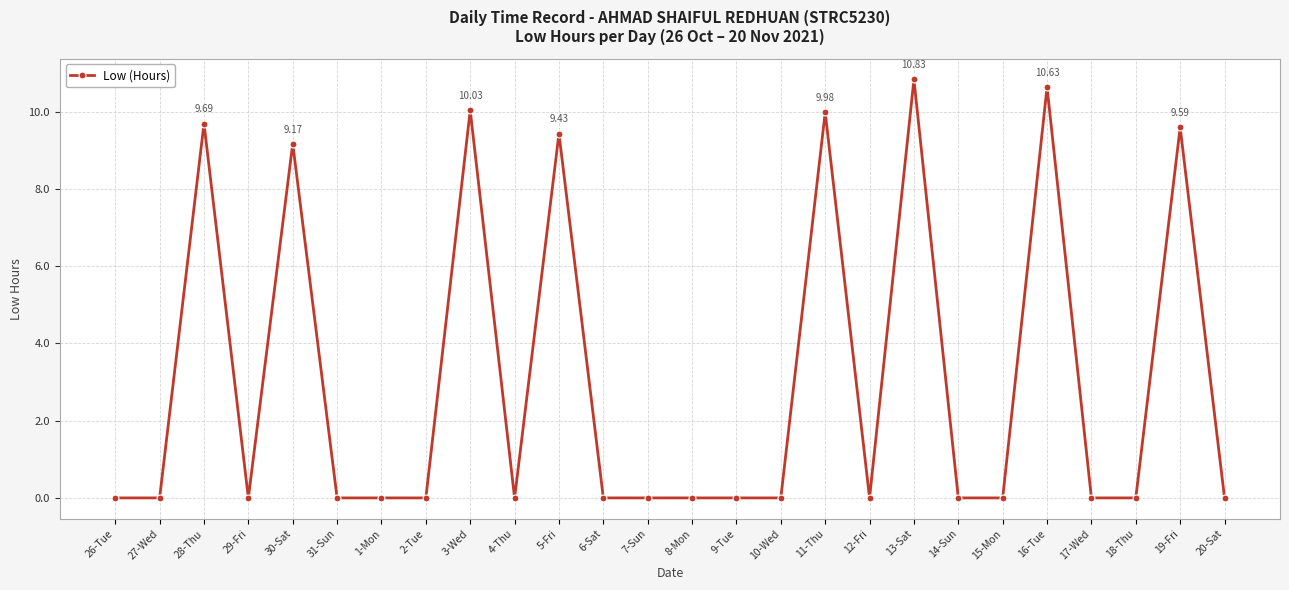

At which category does the data reach its first local peak?

28-Thu